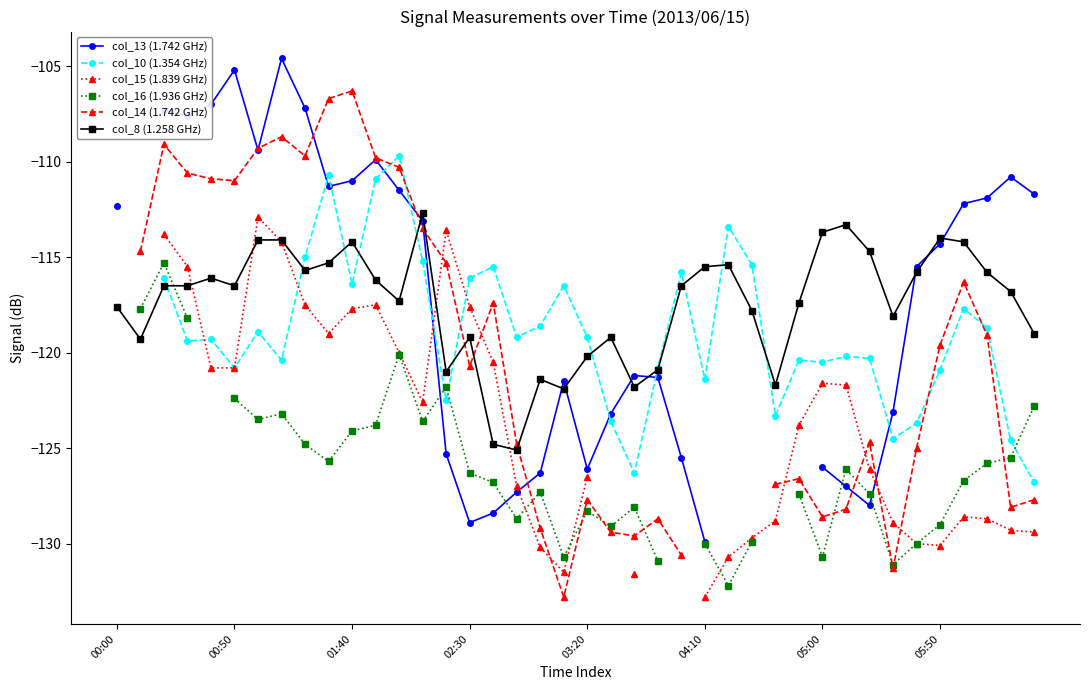

Which series has the largest total across all categories?

col_8 (1.258 GHz)